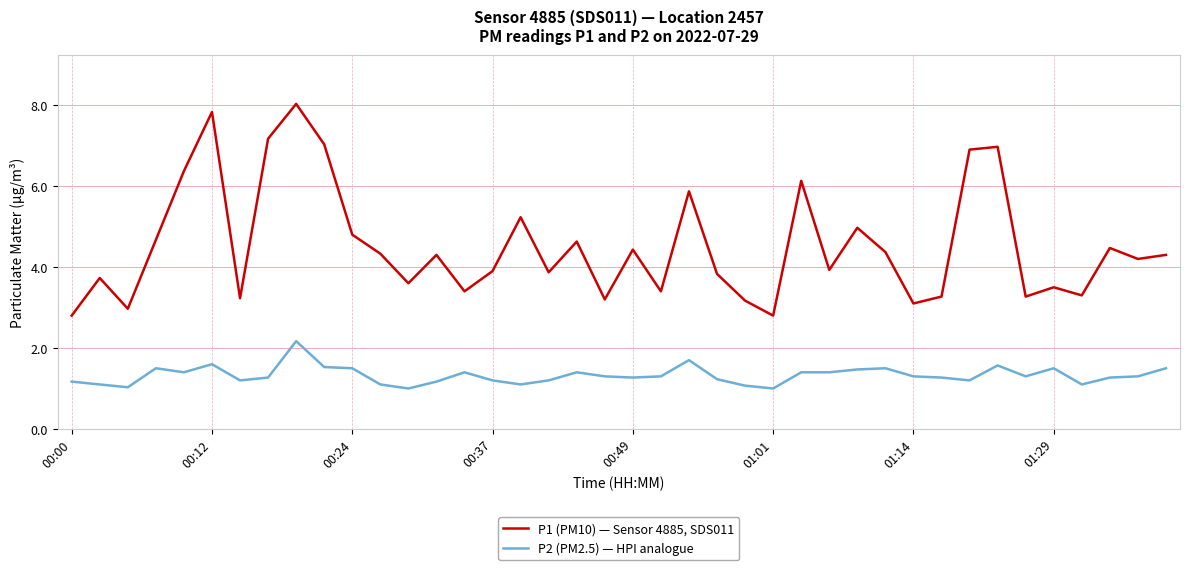

What is the maximum value for P2 (PM2.5) — HPI analogue?

2.2